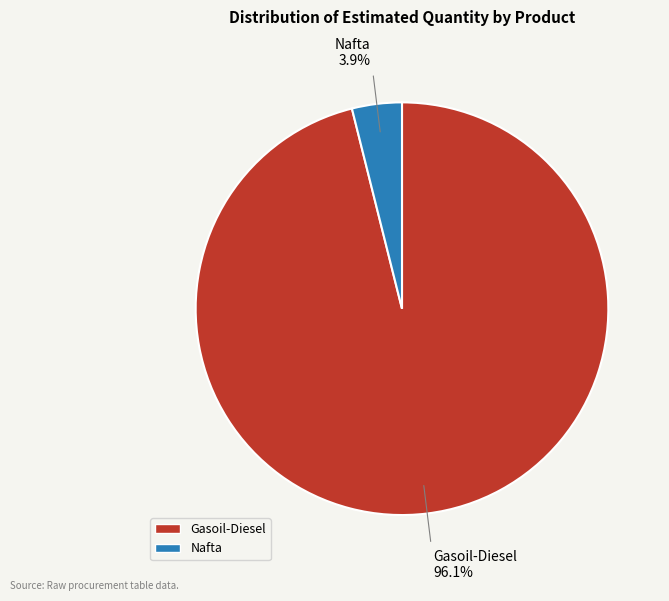

To the nearest percent, what is the combined percentage of Gasoil-Diesel and Nafta?

100%